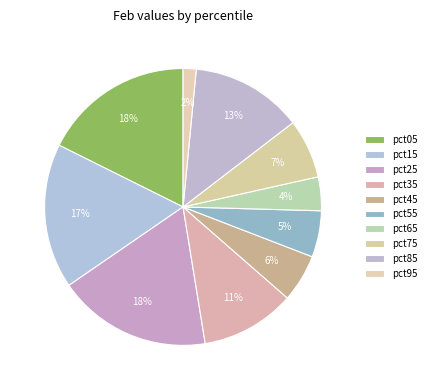

What is the smallest slice in the pie chart?

pct95